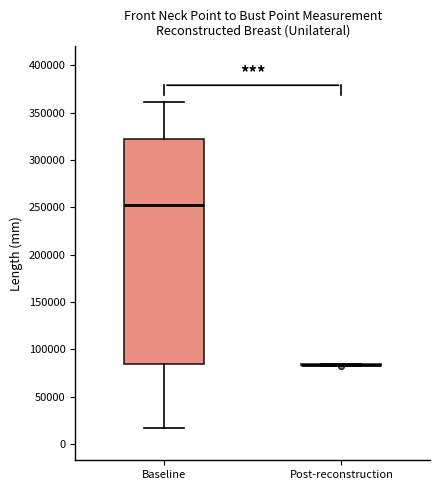

Reading left to right, transcribe this box plot: for each box, give where its median line is, the range the box spans, and where its two whiskers end, as read against the y-axis. The values are not printed on the chart, so give them approximately, as read against the axis.

Baseline: median 255000, box 85000 to 320000, whiskers 15000 to 360000
Post-reconstruction: box collapsed to a line at 85000, whiskers 85000 to 85000